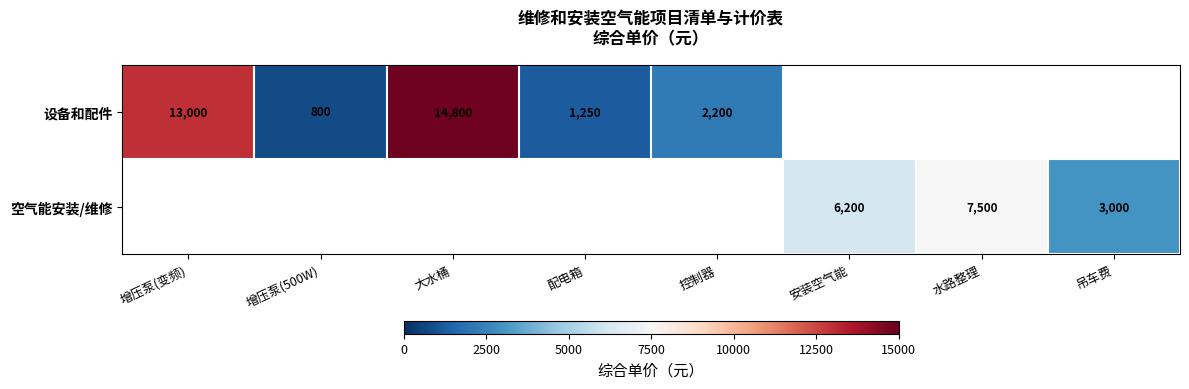

Is it true that 设备和配件 equals 2200 at 控制器?

True